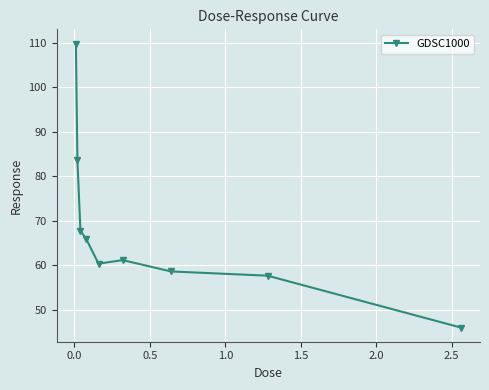

Reading right to left, transcribe all the data shown in this chart.

46.1	57.7	58.7	61.2	60.4	65.8	67.8	83.7	109.8